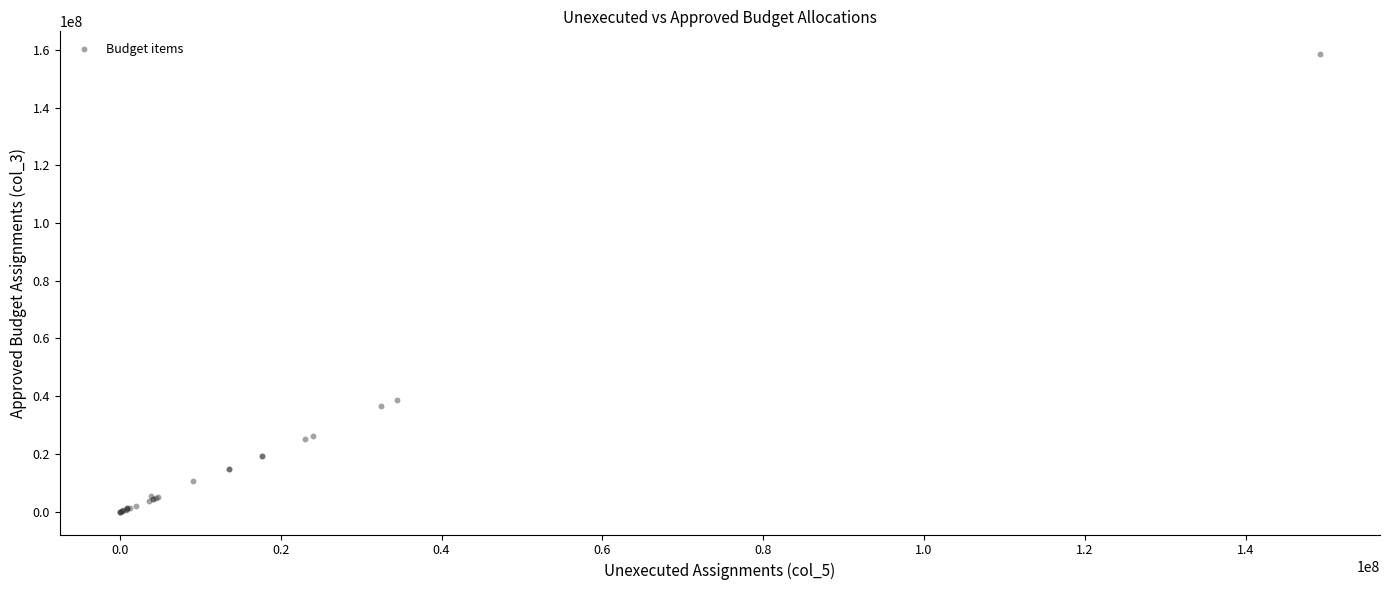

What Y value in the scatter plot is closest to 79234676?

38533757